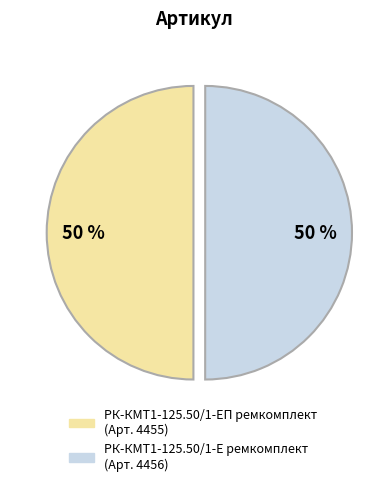

Is the sum of РК-КМТ1-125.50/1-ЕП ремкомплект and РК-КМТ1-125.50/1-Е ремкомплект greater than half?

Yes